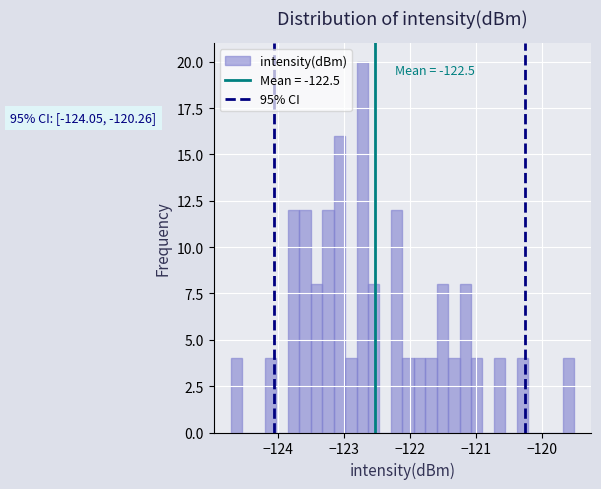

Read against the x-axis, roughly where is the centre of the tallest bar?

-122.7